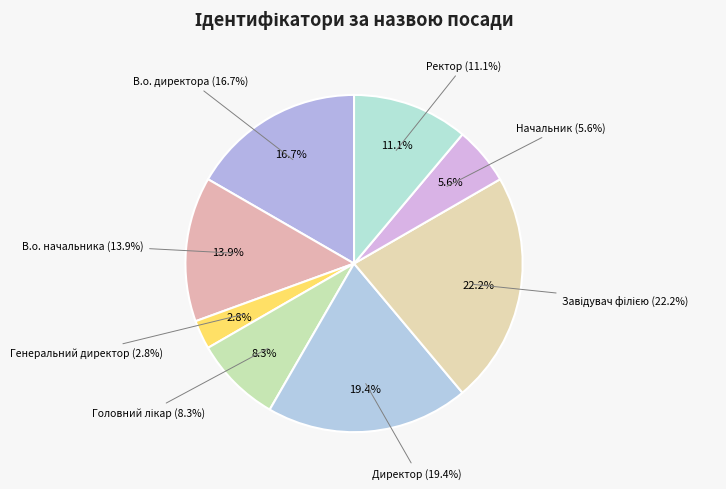

To the nearest percent, what is the difference between the largest and smallest slice percentages?

19%